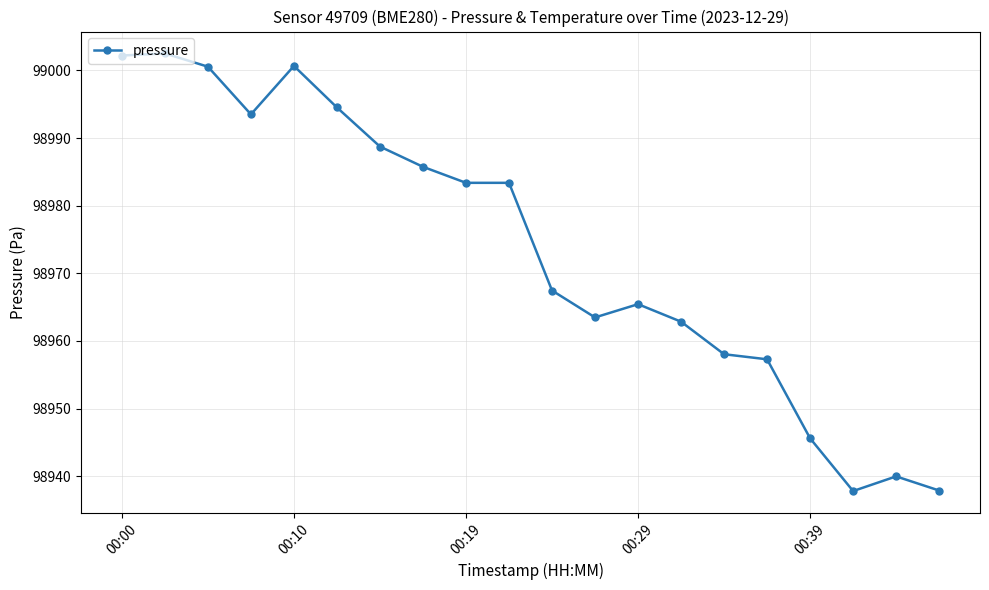

How many lines are shown in the chart?

1